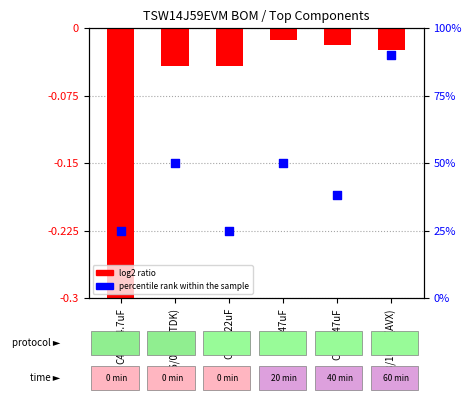

Which series has the largest Y range (max minus min)?

percentile rank within the sample